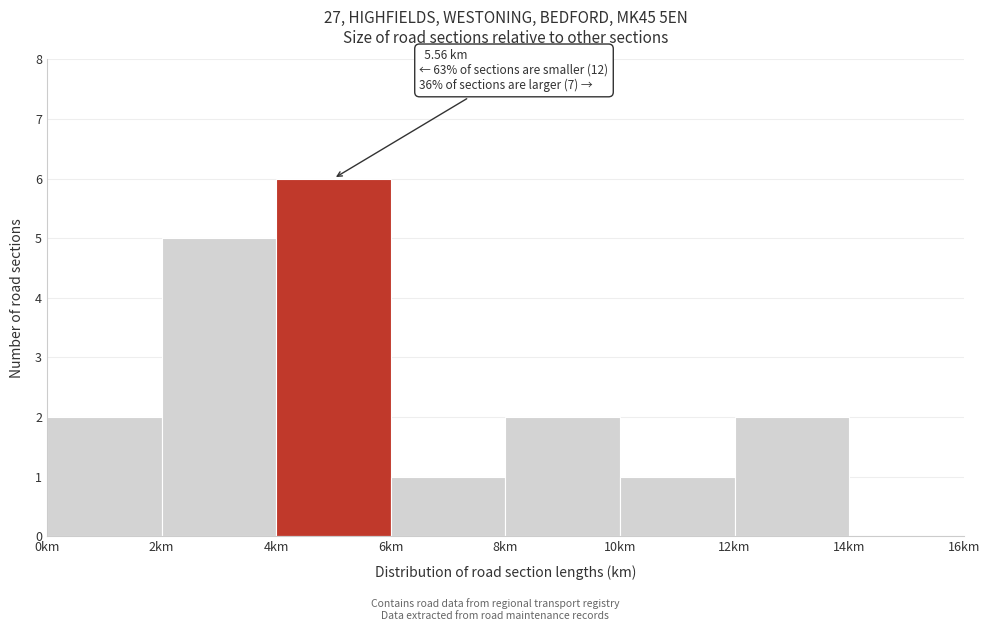

Over which range of the x-axis is the bar tallest?

4 to 6